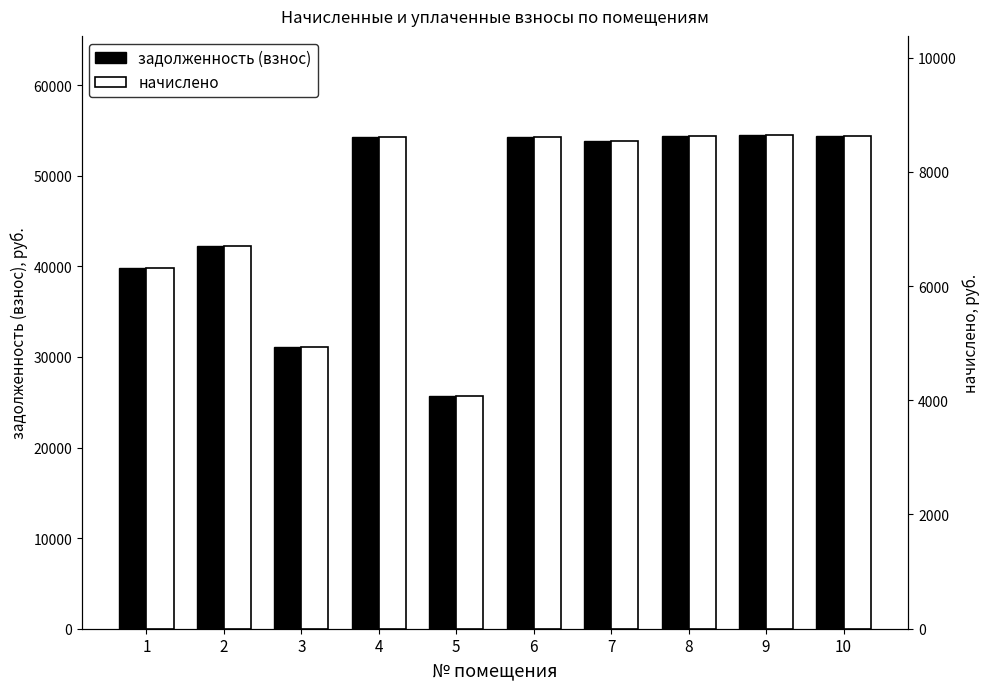

What is the difference between the maximum and second lowest values in the задолженность (взнос) series?

23424.4